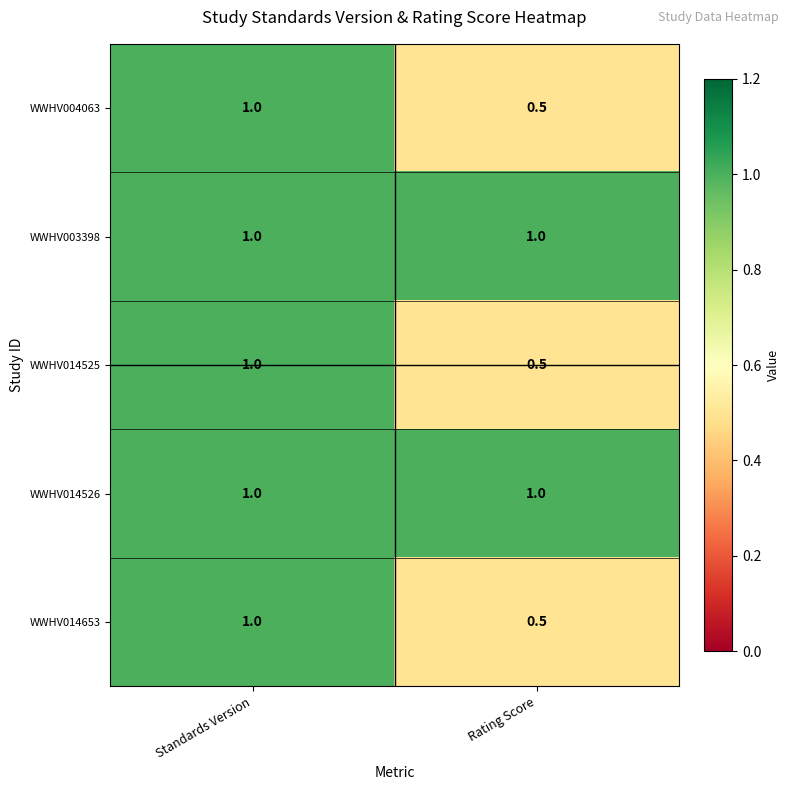

The WWHV003398 series shows 1.4 at Rating Score. True or false?

False